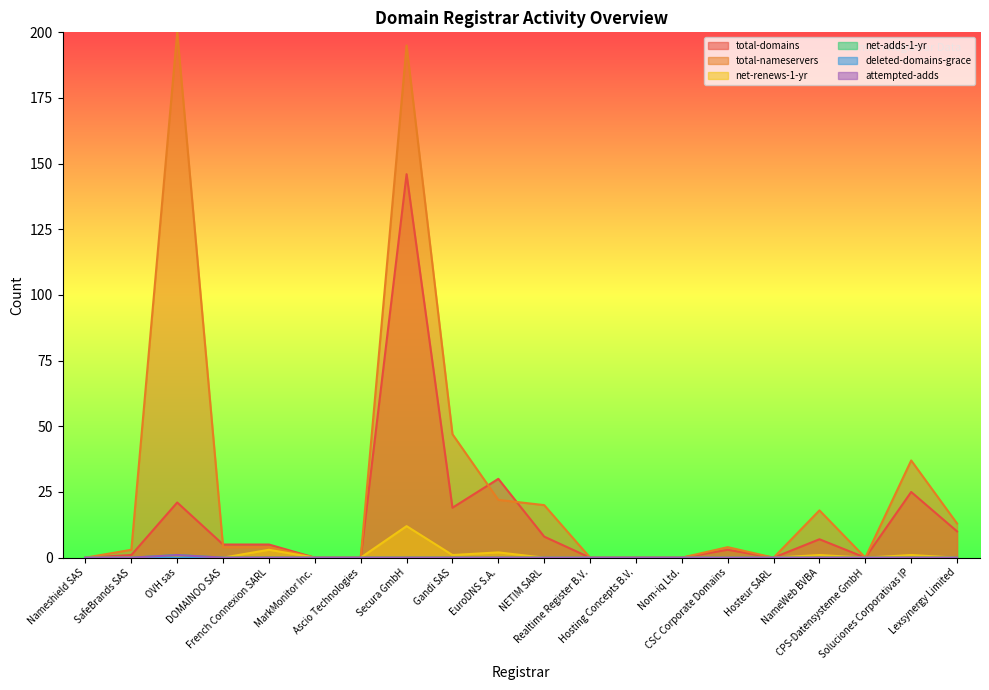

Is it true that net-renews-1-yr equals 0 at Lexsynergy Limited?

True